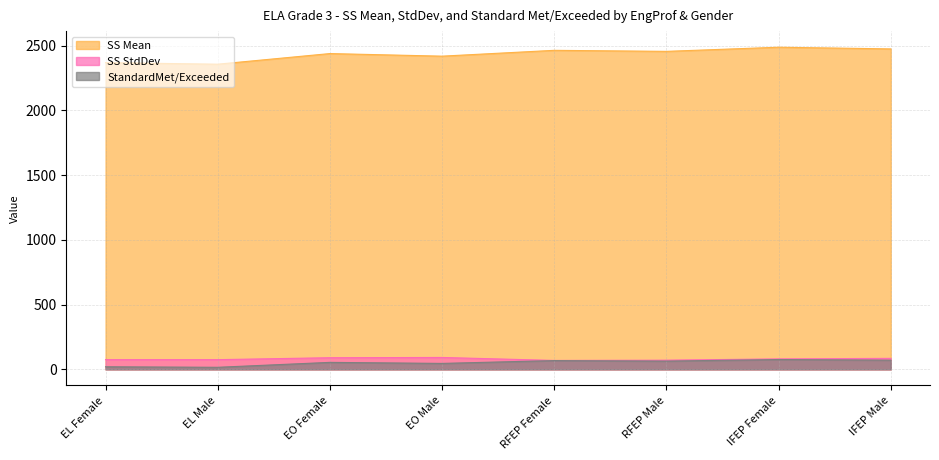

At how many categories does at least one series exceed 279?

8